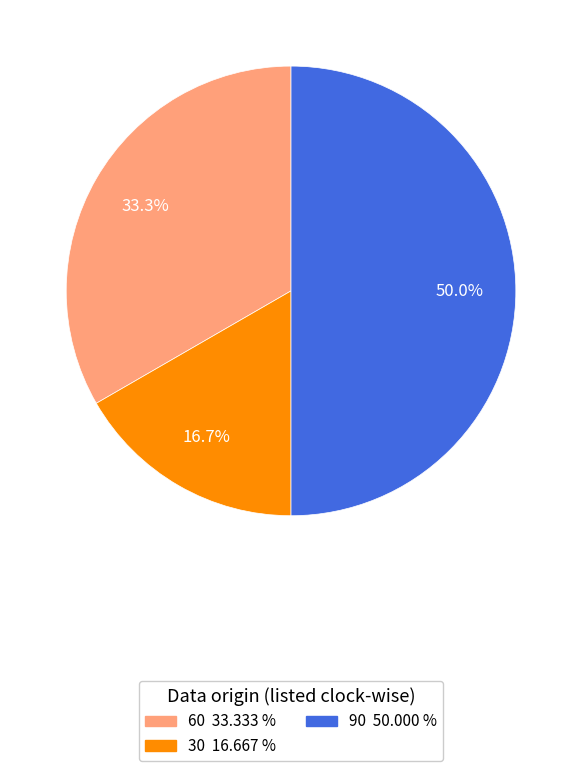

To the nearest percent, what is the average slice percentage?

33%